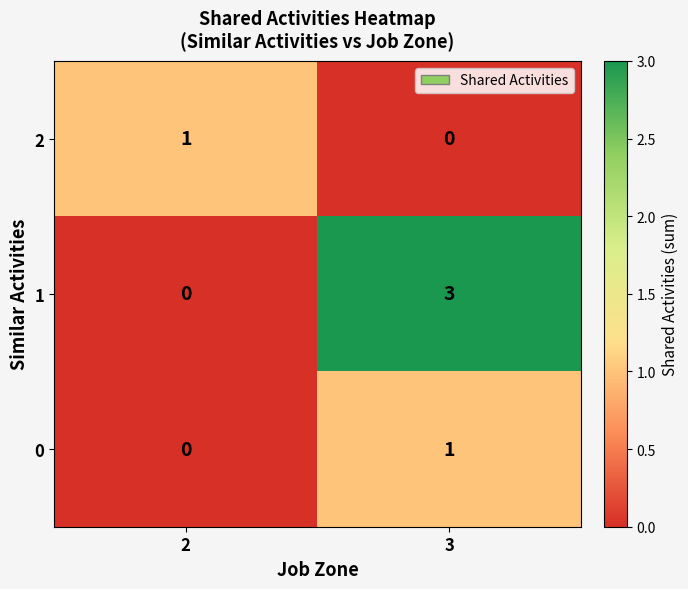

Reading left to right, what are all the values shown in this chart?

2: 1	0
1: 0	3
0: 0	1